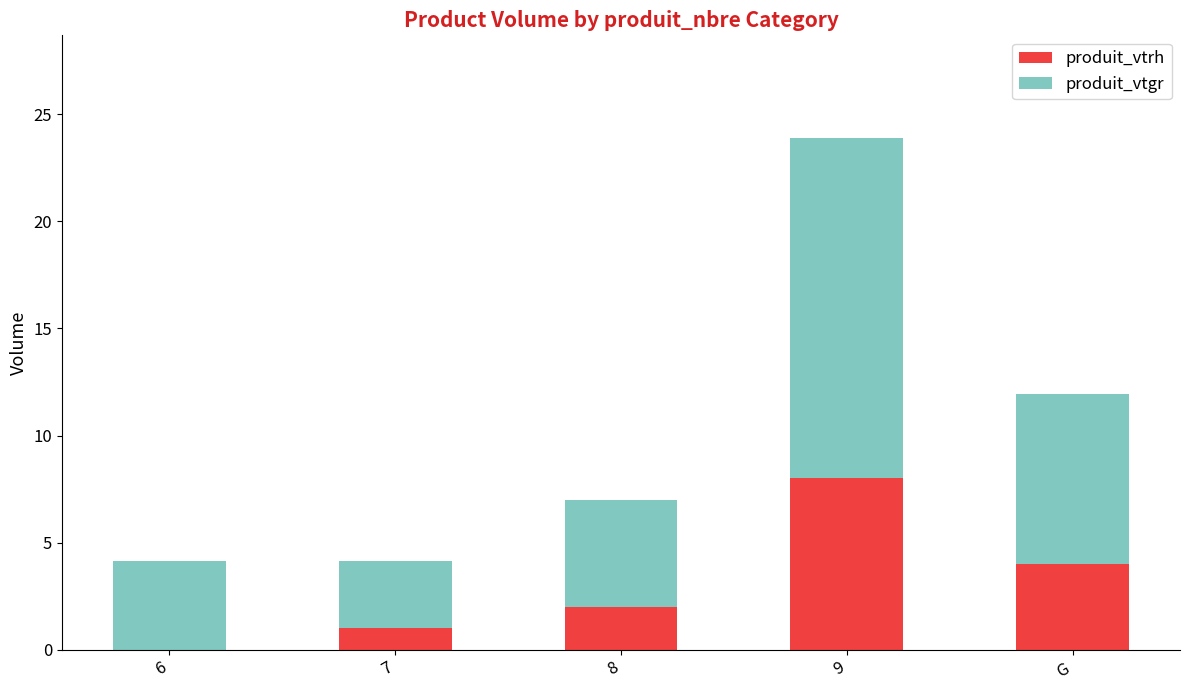

What is the total value across all series at 7?

4.1